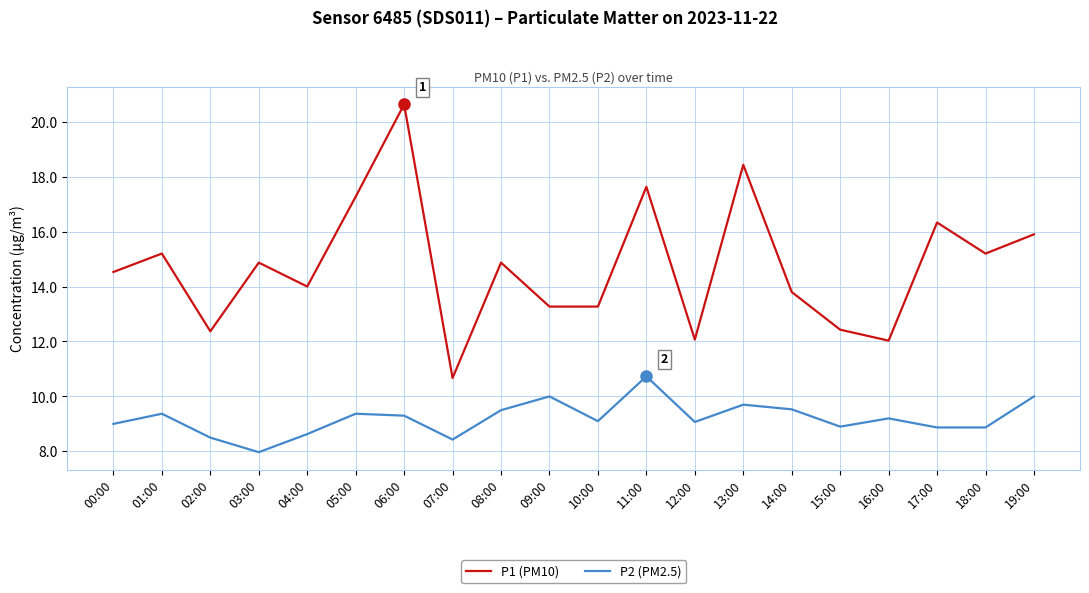

What is the average value of the P2 (PM2.5) series?

9.2